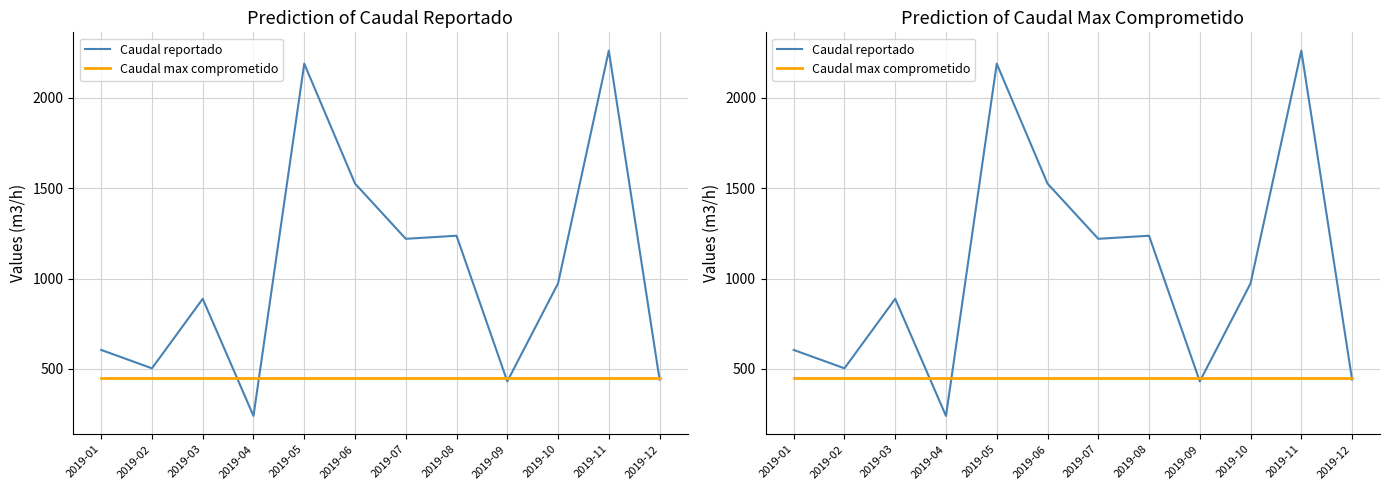

Which series has the largest range (max minus min)?

Caudal reportado